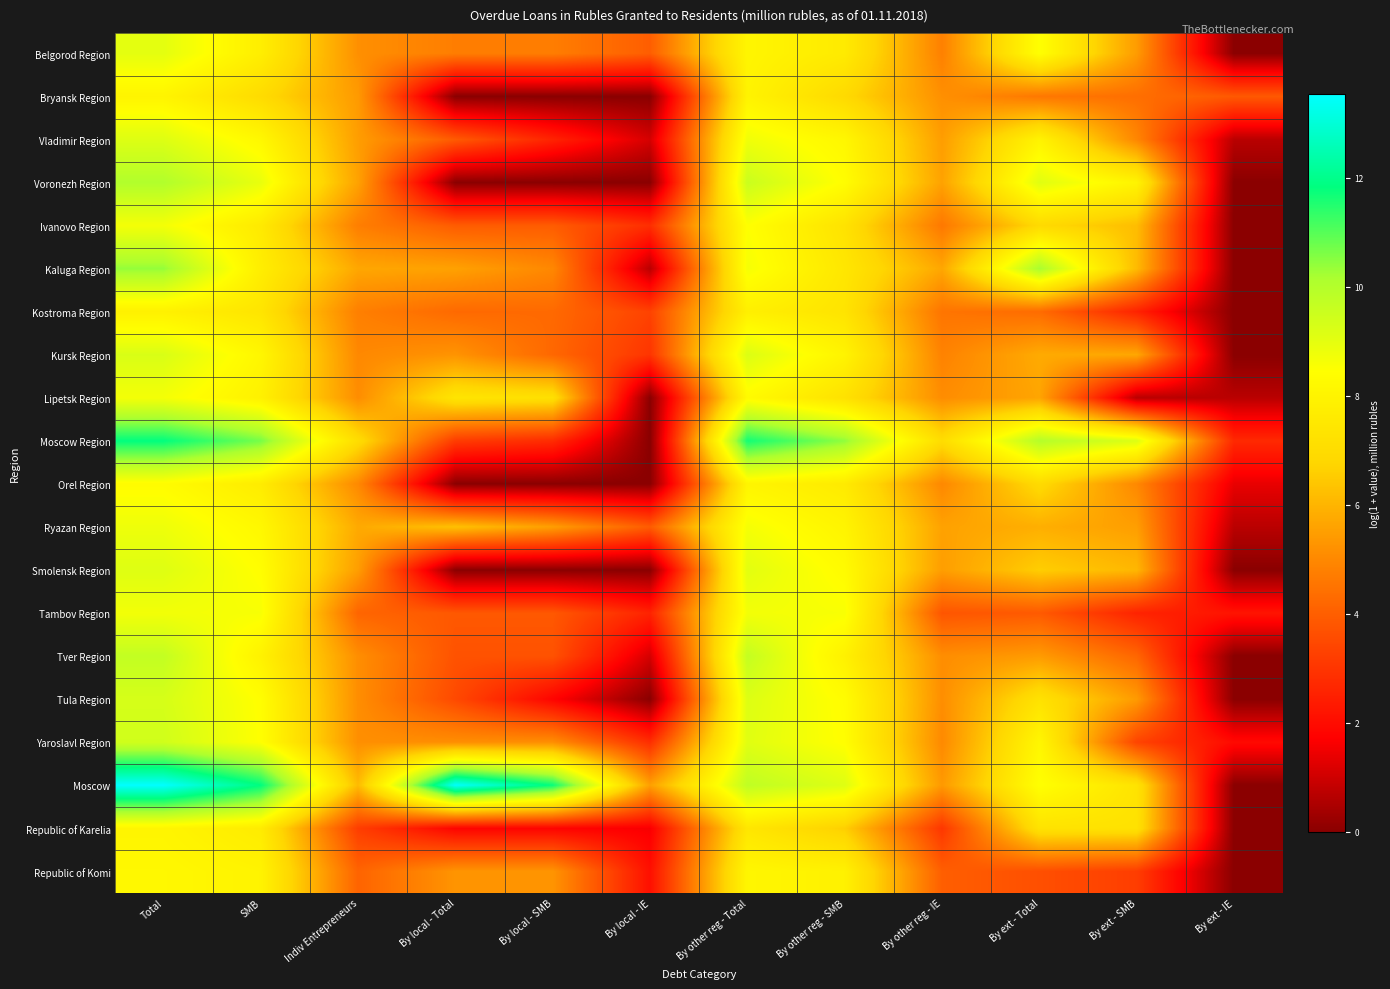

Reading left to right, what are all the values shown in this chart?

Belgorod Region: Total=9.0	SMB=7.8	Indiv Entrepreneurs=5.2	By local - Total=4.7	By local - SMB=4.7	By local - IE=4.0	By other reg - Total=8.1	By other reg - SMB=7.6	By other reg - IE=4.8	By ext - Total=8.5	By ext - SMB=5.4	By ext - IE=0.0
Bryansk Region: Total=8.0	SMB=7.0	Indiv Entrepreneurs=5.4	By local - Total=0.0	By local - SMB=0.0	By local - IE=0.0	By other reg - Total=8.0	By other reg - SMB=6.9	By other reg - IE=5.2	By ext - Total=4.6	By ext - SMB=4.4	By ext - IE=3.9
Vladimir Region: Total=9.1	SMB=8.2	Indiv Entrepreneurs=5.5	By local - Total=3.9	By local - SMB=2.6	By local - IE=1.1	By other reg - Total=8.8	By other reg - SMB=8.1	By other reg - IE=5.5	By ext - Total=8.0	By ext - SMB=5.0	By ext - IE=0.7
Voronezh Region: Total=10.0	SMB=8.9	Indiv Entrepreneurs=5.6	By local - Total=0.0	By local - SMB=0.0	By local - IE=0.0	By other reg - Total=9.6	By other reg - SMB=8.4	By other reg - IE=5.6	By ext - Total=9.1	By ext - SMB=8.0	By ext - IE=0.0
Ivanovo Region: Total=8.7	SMB=7.6	Indiv Entrepreneurs=4.8	By local - Total=4.0	By local - SMB=4.0	By local - IE=2.8	By other reg - Total=8.5	By other reg - SMB=7.3	By other reg - IE=4.6	By ext - Total=6.9	By ext - SMB=6.2	By ext - IE=0.0
Kaluga Region: Total=10.4	SMB=7.8	Indiv Entrepreneurs=5.7	By local - Total=5.6	By local - SMB=5.0	By local - IE=0.7	By other reg - Total=8.6	By other reg - SMB=7.5	By other reg - IE=5.7	By ext - Total=10.2	By ext - SMB=6.1	By ext - IE=0.0
Kostroma Region: Total=7.9	SMB=7.4	Indiv Entrepreneurs=4.8	By local - Total=4.3	By local - SMB=4.3	By local - IE=3.3	By other reg - Total=7.8	By other reg - SMB=7.3	By other reg - IE=4.5	By ext - Total=4.3	By ext - SMB=2.6	By ext - IE=0.0
Kursk Region: Total=9.2	SMB=8.1	Indiv Entrepreneurs=5.0	By local - Total=5.3	By local - SMB=4.2	By local - IE=3.0	By other reg - Total=9.2	By other reg - SMB=8.0	By other reg - IE=4.9	By ext - Total=5.8	By ext - SMB=5.7	By ext - IE=0.0
Lipetsk Region: Total=8.7	SMB=7.9	Indiv Entrepreneurs=5.1	By local - Total=7.4	By local - SMB=7.2	By local - IE=0.0	By other reg - Total=8.3	By other reg - SMB=7.2	By other reg - IE=5.1	By ext - Total=5.7	By ext - SMB=0.7	By ext - IE=0.7
Moscow Region: Total=11.8	SMB=10.7	Indiv Entrepreneurs=7.0	By local - Total=3.2	By local - SMB=2.8	By local - IE=0.0	By other reg - Total=11.7	By other reg - SMB=10.4	By other reg - IE=7.0	By ext - Total=10.0	By ext - SMB=9.2	By ext - IE=2.7
Orel Region: Total=8.3	SMB=7.7	Indiv Entrepreneurs=5.0	By local - Total=0.0	By local - SMB=0.0	By local - IE=0.0	By other reg - Total=8.1	By other reg - SMB=7.6	By other reg - IE=5.0	By ext - Total=6.9	By ext - SMB=5.0	By ext - IE=1.4
Ryazan Region: Total=8.8	SMB=8.2	Indiv Entrepreneurs=5.8	By local - Total=6.3	By local - SMB=5.5	By local - IE=3.9	By other reg - Total=8.7	By other reg - SMB=8.0	By other reg - IE=5.6	By ext - Total=5.9	By ext - SMB=5.5	By ext - IE=0.7
Smolensk Region: Total=9.1	SMB=8.4	Indiv Entrepreneurs=5.5	By local - Total=0.0	By local - SMB=0.0	By local - IE=0.0	By other reg - Total=9.0	By other reg - SMB=8.3	By other reg - IE=5.5	By ext - Total=6.6	By ext - SMB=6.1	By ext - IE=0.0
Tambov Region: Total=8.7	SMB=8.6	Indiv Entrepreneurs=4.2	By local - Total=3.9	By local - SMB=3.9	By local - IE=2.6	By other reg - Total=8.7	By other reg - SMB=8.6	By other reg - IE=3.8	By ext - Total=3.9	By ext - SMB=2.6	By ext - IE=2.2
Tver Region: Total=9.7	SMB=7.9	Indiv Entrepreneurs=5.1	By local - Total=3.7	By local - SMB=3.7	By local - IE=1.1	By other reg - Total=9.7	By other reg - SMB=7.9	By other reg - IE=5.1	By ext - Total=5.4	By ext - SMB=4.2	By ext - IE=0.0
Tula Region: Total=9.3	SMB=8.4	Indiv Entrepreneurs=5.1	By local - Total=3.5	By local - SMB=1.8	By local - IE=0.0	By other reg - Total=9.2	By other reg - SMB=8.4	By other reg - IE=5.1	By ext - Total=7.3	By ext - SMB=5.4	By ext - IE=0.0
Yaroslavl Region: Total=9.4	SMB=8.5	Indiv Entrepreneurs=5.2	By local - Total=5.1	By local - SMB=5.1	By local - IE=2.8	By other reg - Total=9.1	By other reg - SMB=8.4	By other reg - IE=5.0	By ext - Total=8.1	By ext - SMB=3.4	By ext - IE=1.9
Moscow: Total=13.5	SMB=11.9	Indiv Entrepreneurs=6.2	By local - Total=13.5	By local - SMB=11.8	By local - IE=5.5	By other reg - Total=9.8	By other reg - SMB=9.1	By other reg - IE=5.4	By ext - Total=8.5	By ext - SMB=7.3	By ext - IE=0.0
Republic of Karelia: Total=8.1	SMB=7.7	Indiv Entrepreneurs=3.2	By local - Total=1.8	By local - SMB=1.8	By local - IE=1.6	By other reg - Total=7.4	By other reg - SMB=6.6	By other reg - IE=3.0	By ext - Total=7.3	By ext - SMB=7.2	By ext - IE=0.0
Republic of Komi: Total=8.2	SMB=8.0	Indiv Entrepreneurs=4.1	By local - Total=5.3	By local - SMB=5.3	By local - IE=2.1	By other reg - Total=8.1	By other reg - SMB=7.9	By other reg - IE=4.0	By ext - Total=3.6	By ext - SMB=3.2	By ext - IE=0.0